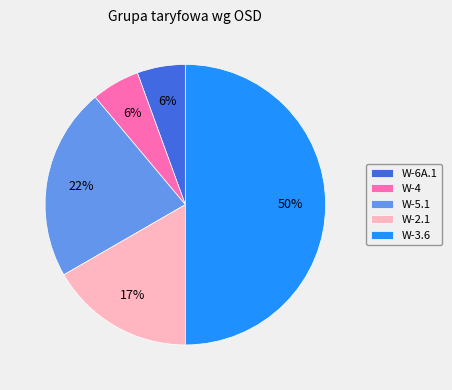

To the nearest percent, what is the difference between the W-2.1 and W-3.6 slice percentages?

33%